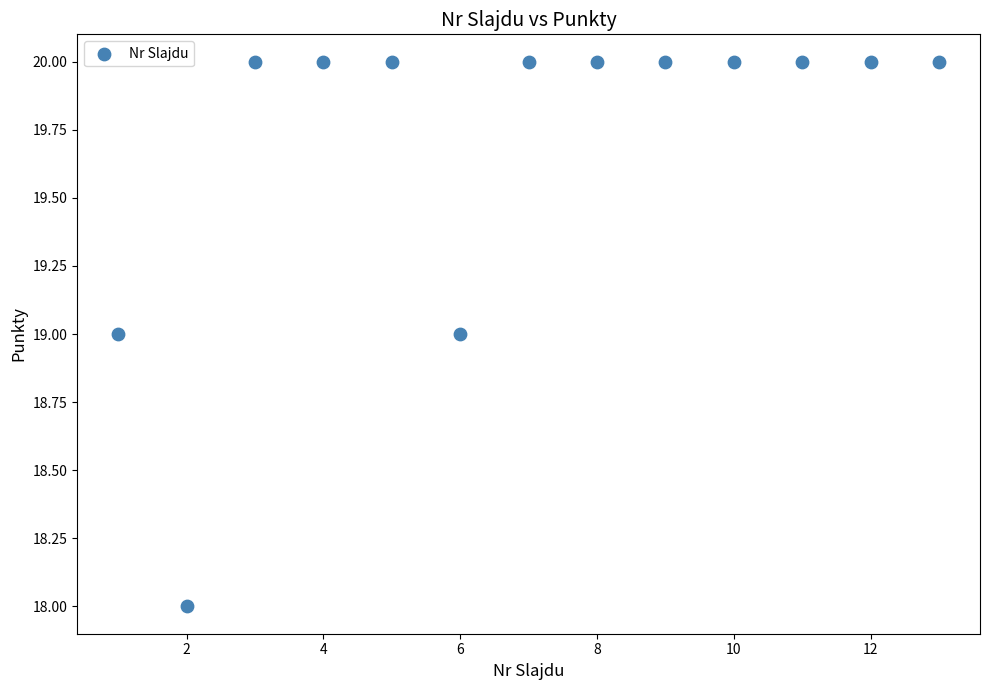

What is the range of X values (max minus min)?

12